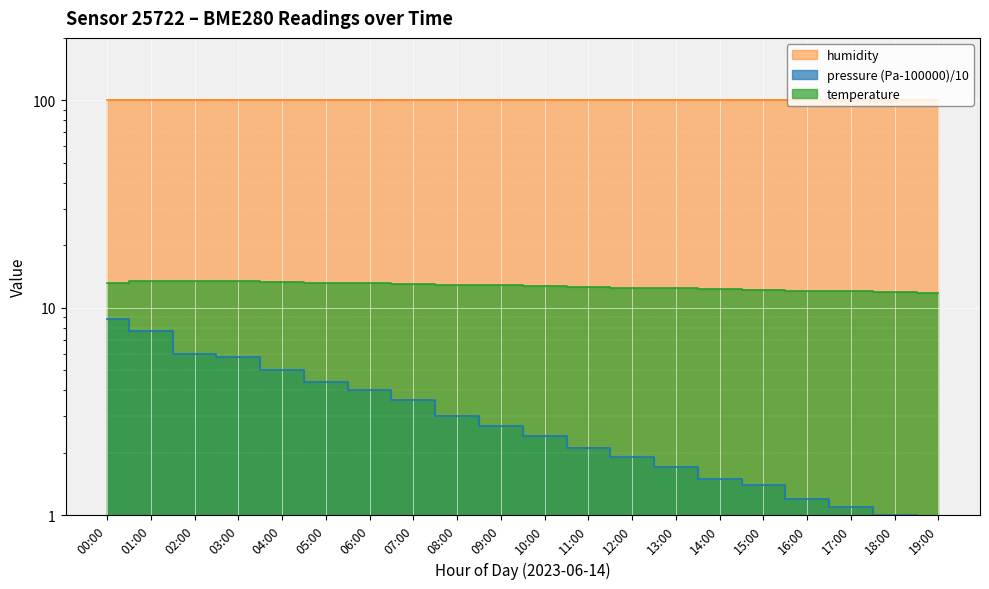

True or false: temperature and pressure cross at least once.

False